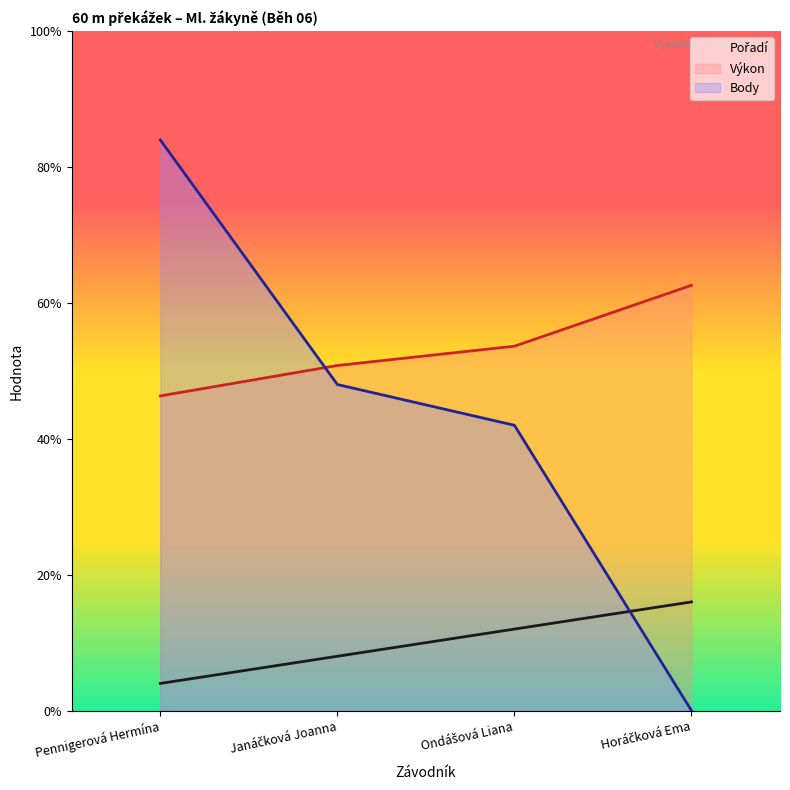

Reading right to left, transcribe all the data shown in this chart.

Pořadí: Horáčková Ema=4.0	Ondášová Liana=3.0	Janáčková Joanna=2.0	Pennigerová Hermína=1.0
Výkon: Horáčková Ema=15.7	Ondášová Liana=13.4	Janáčková Joanna=12.7	Pennigerová Hermína=11.6
Body: Horáčková Ema=0.0	Ondášová Liana=10.5	Janáčková Joanna=12.0	Pennigerová Hermína=21.0